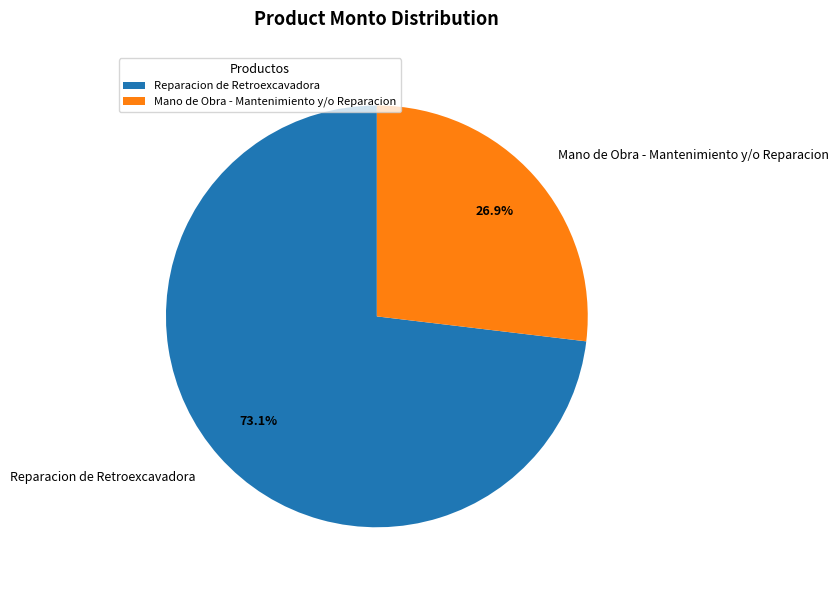

To the nearest percent, what portion does Reparacion de Retroexcavadora represent?

73%